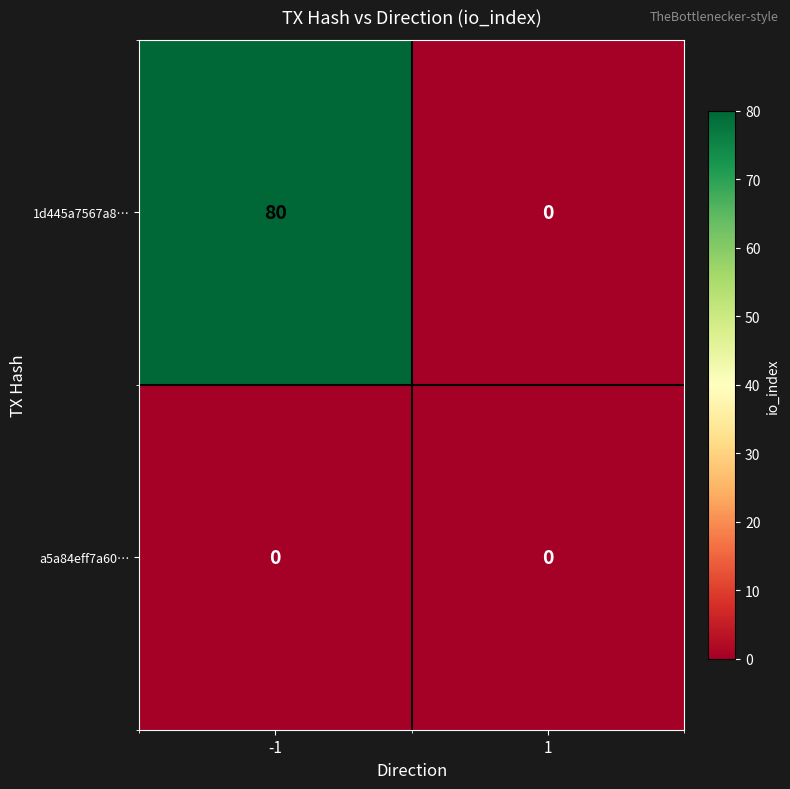

Reading left to right, what are all the values shown in this chart?

1d445a7567a8…: 80	0
a5a84eff7a60…: 0	0